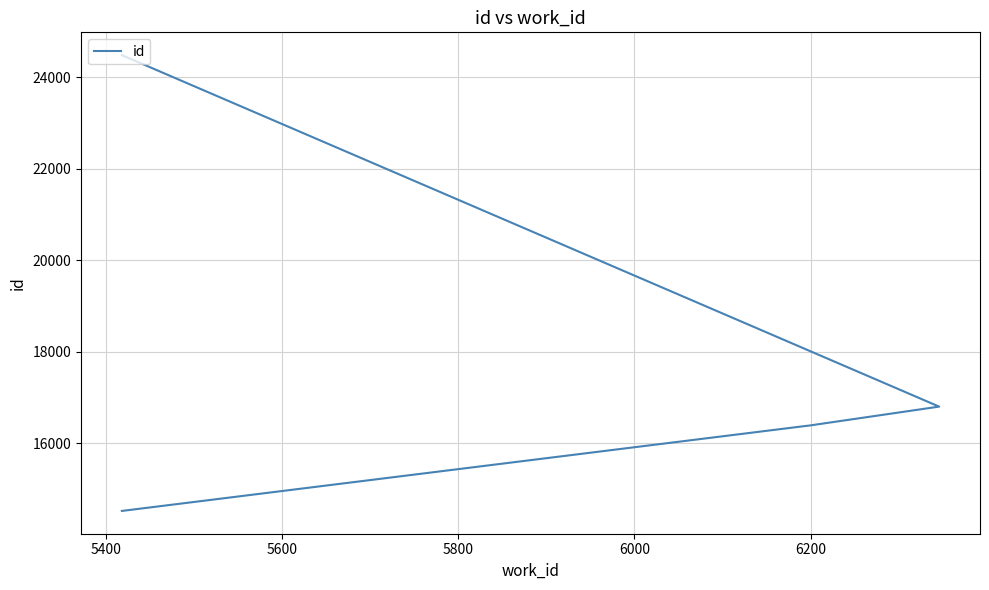

Which has a higher value, 6000 or 5600?

6000